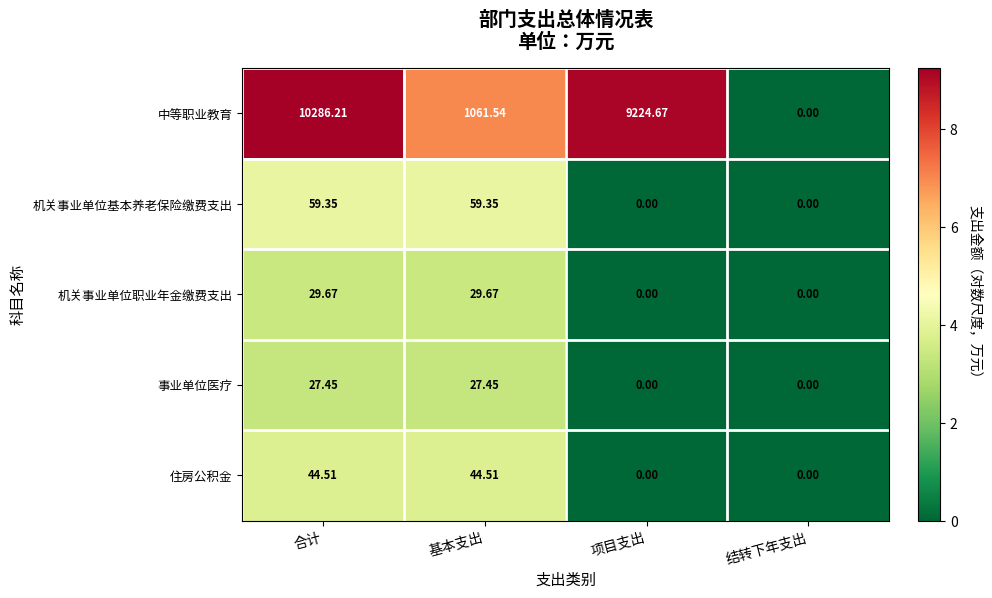

Count the number of categories in the chart.

4